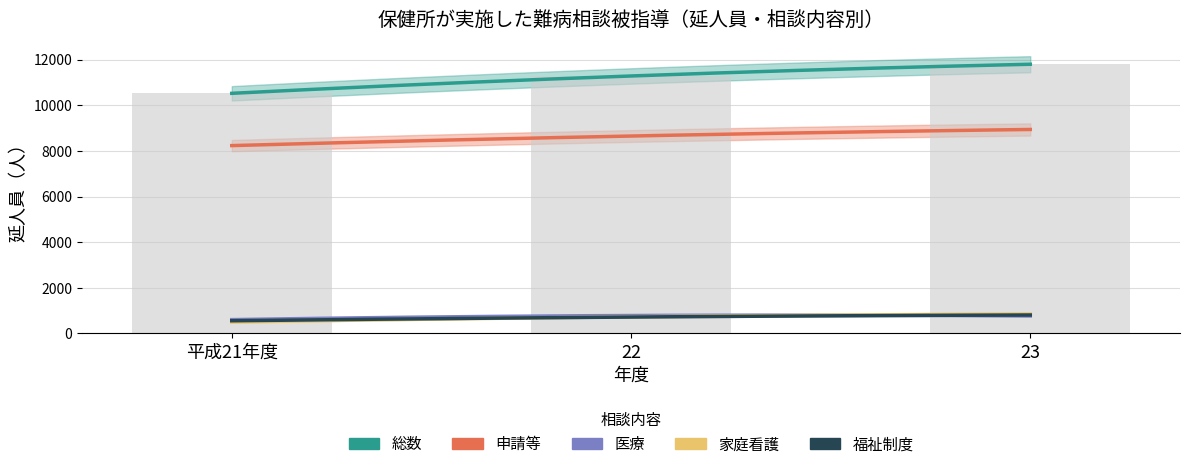

Which has a higher value, 23 or 平成21年度?

23